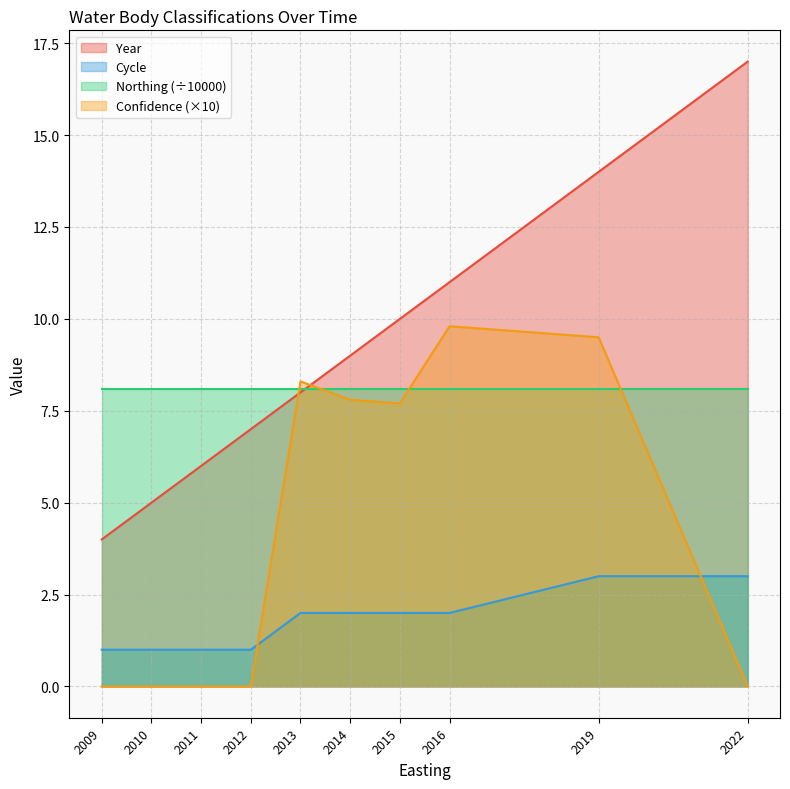

How many values in the Cycle series exceed 2?

2